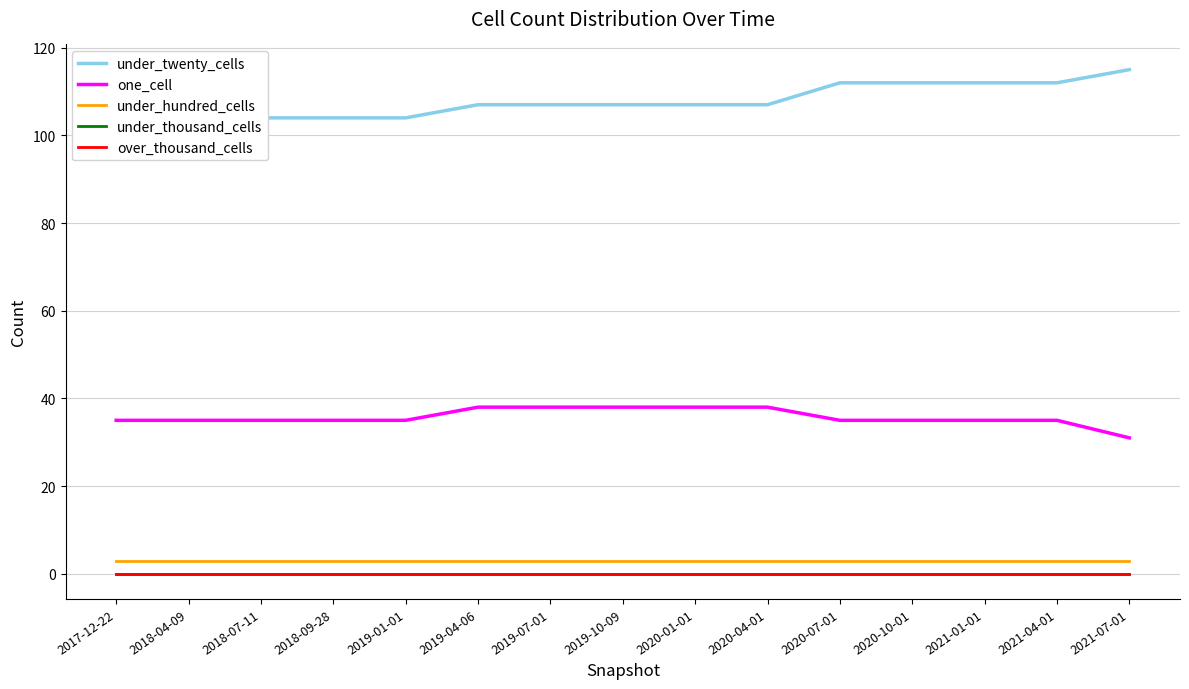

Where is under_twenty_cells nearest to the value 109?

2019-04-06